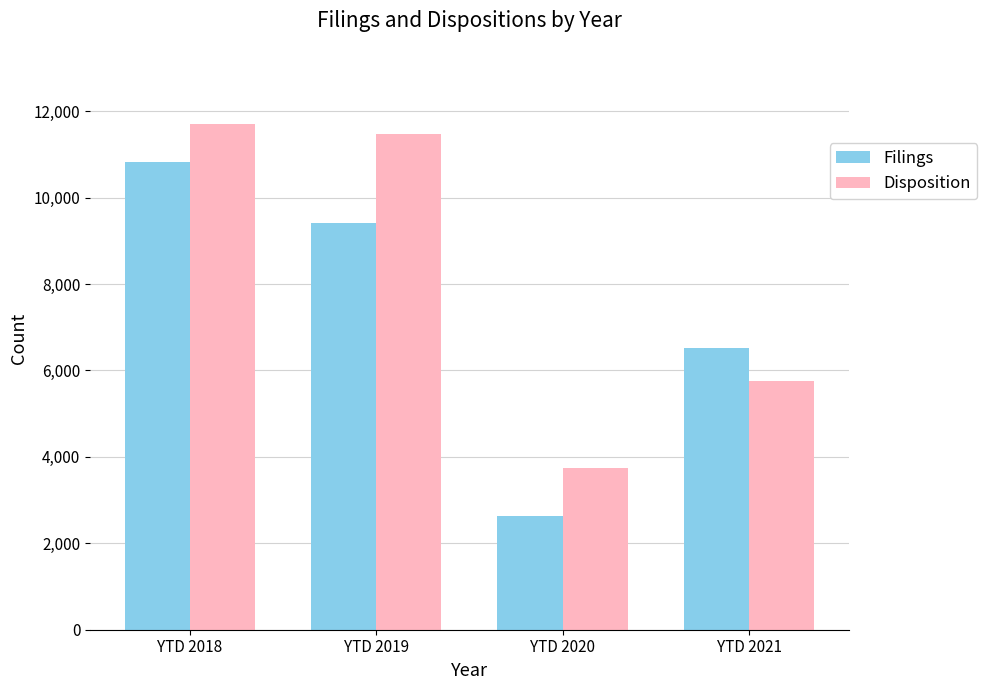

Between YTD 2019 and YTD 2020, which series saw the biggest shift?

Disposition